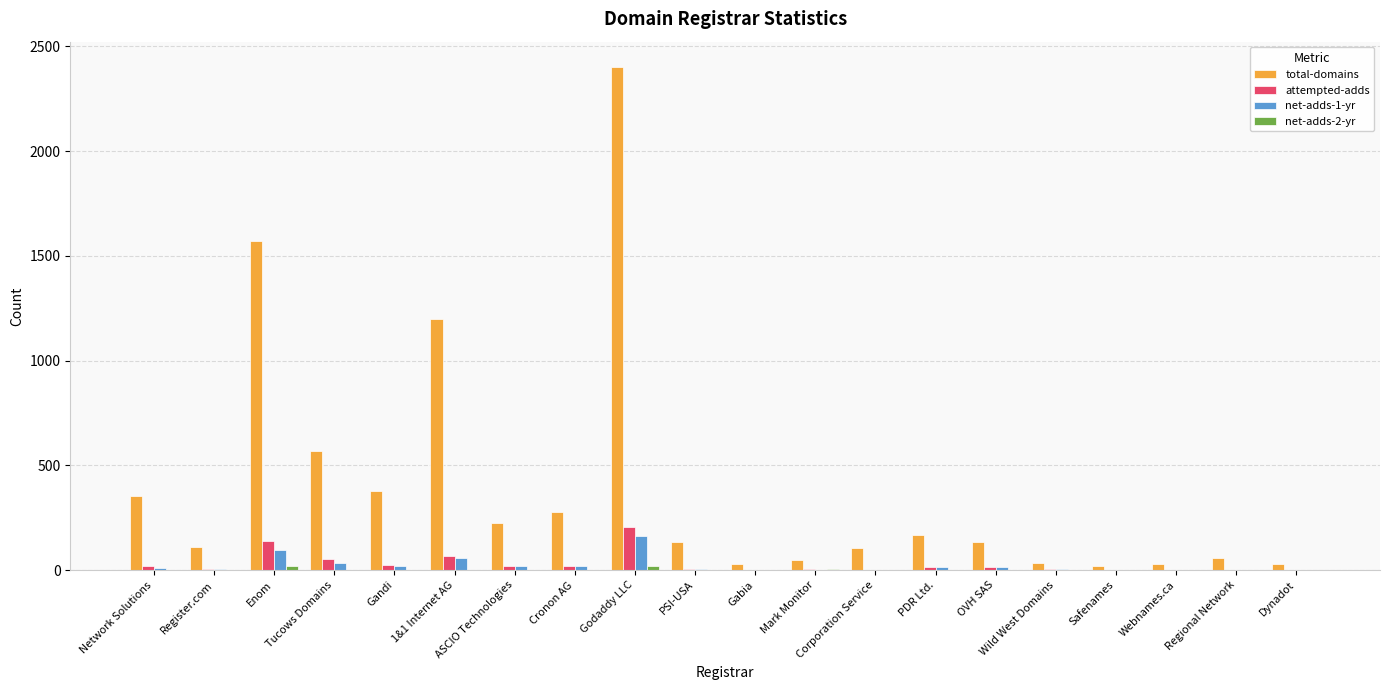

Which series has the largest total across all categories?

total-domains